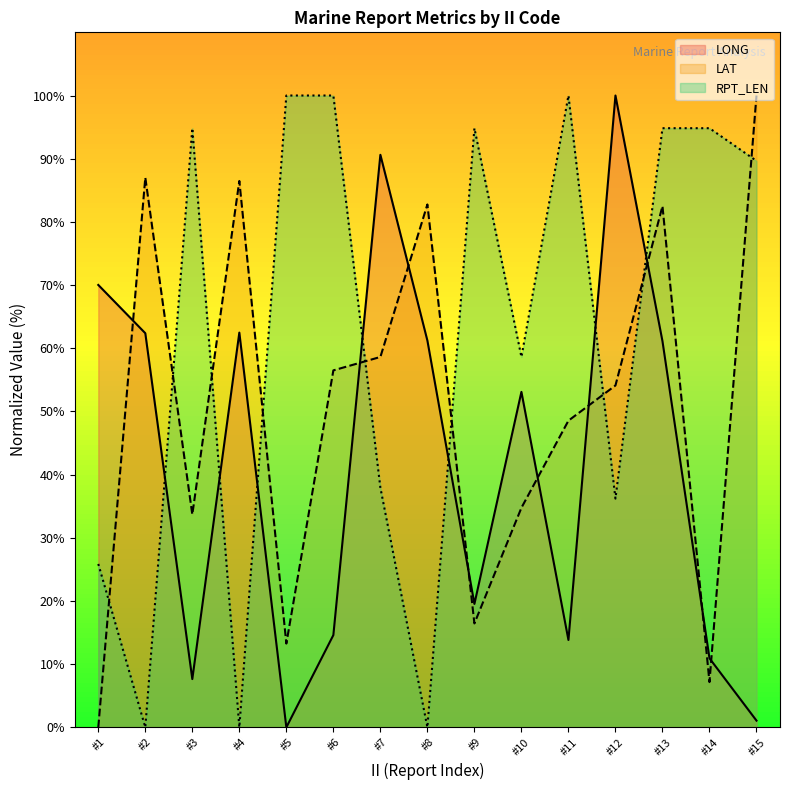

The value of LAT at #2 is 87.0. True or false?

True